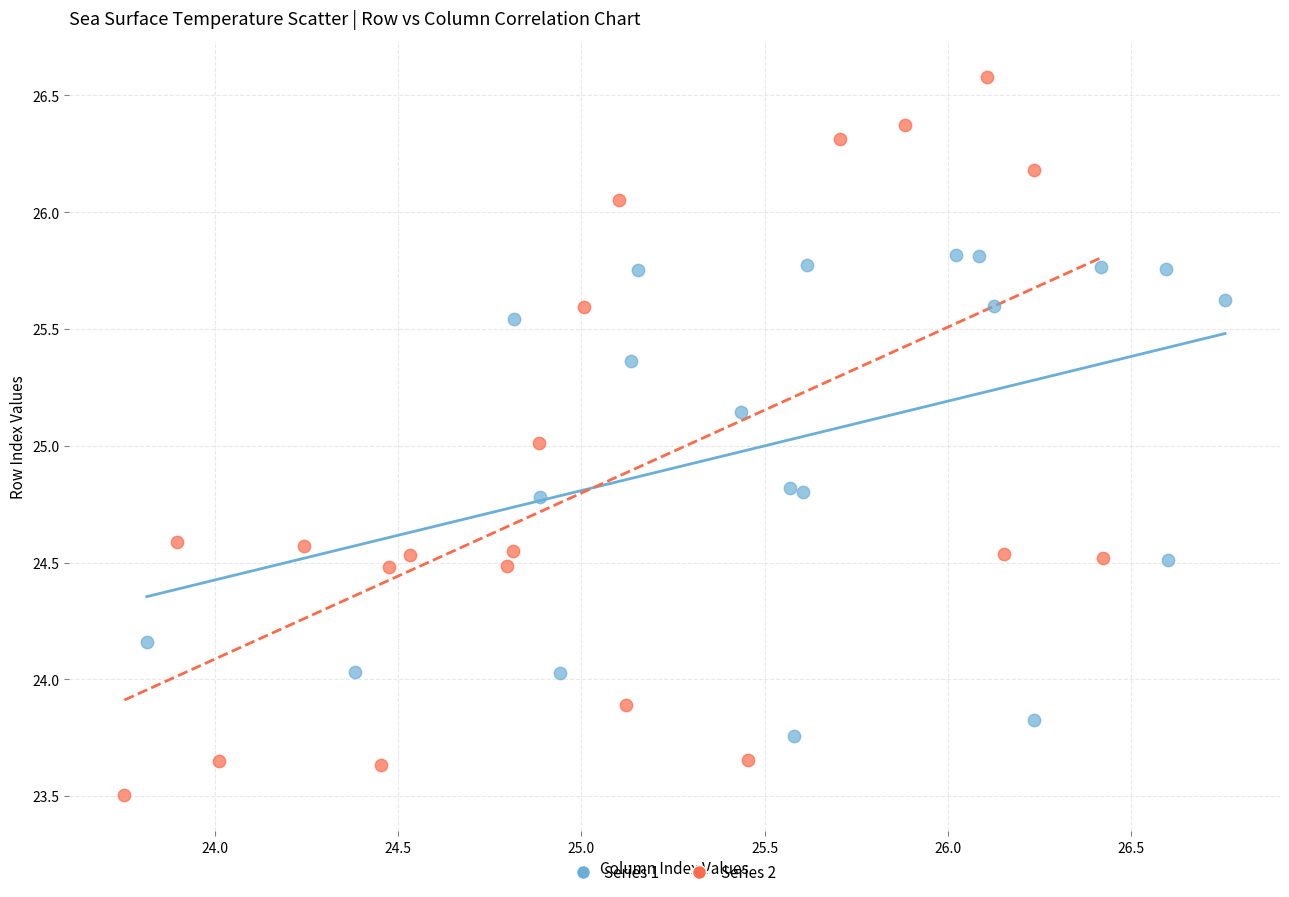

Which series contains the highest Y value?

Series 2